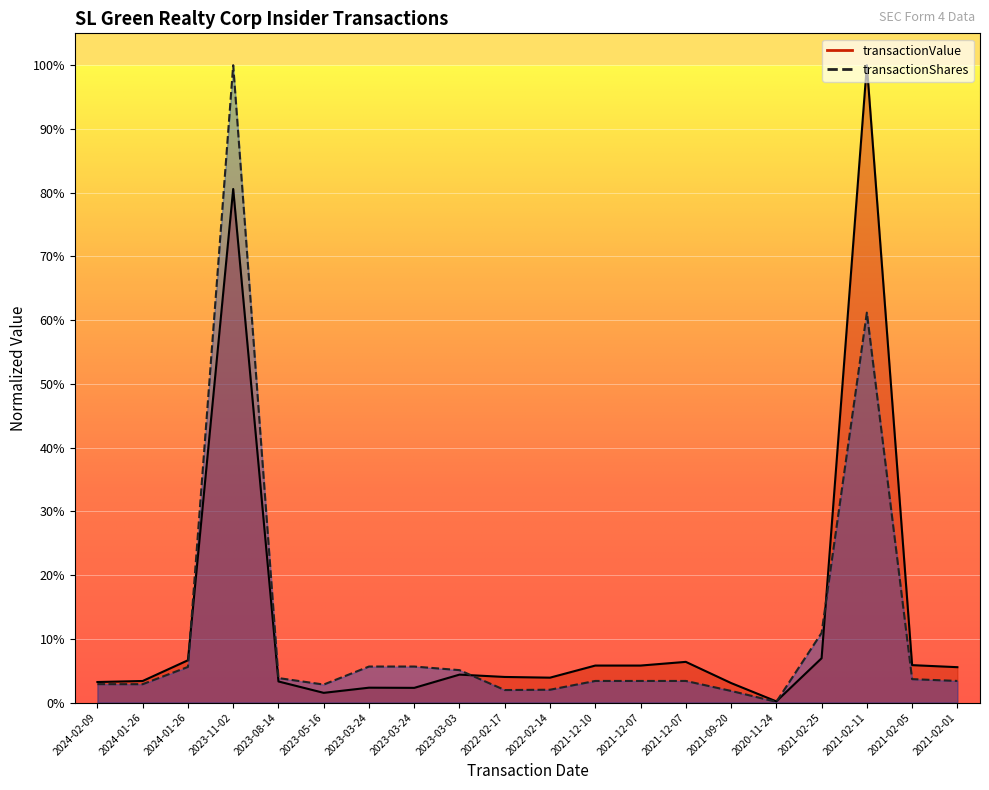

Which series changed the most between 2023-08-14 and 2020-11-24?

transactionShares